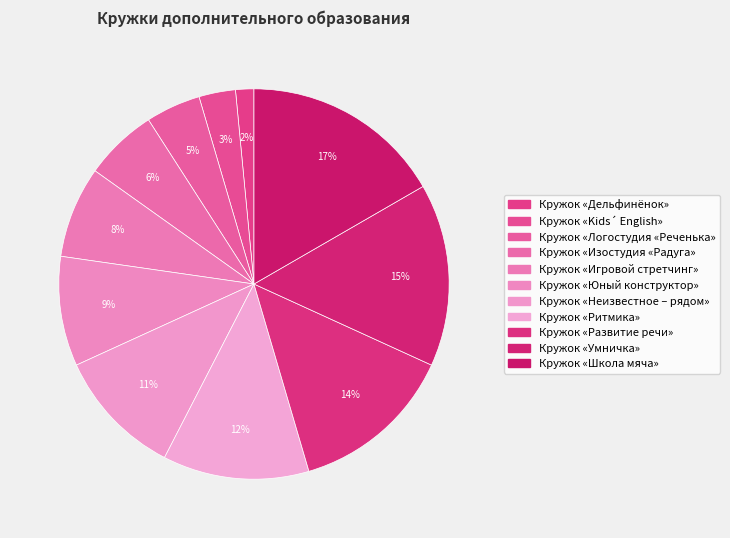

Is it true that Кружок «Развитие речи» is 14% of the pie?

True